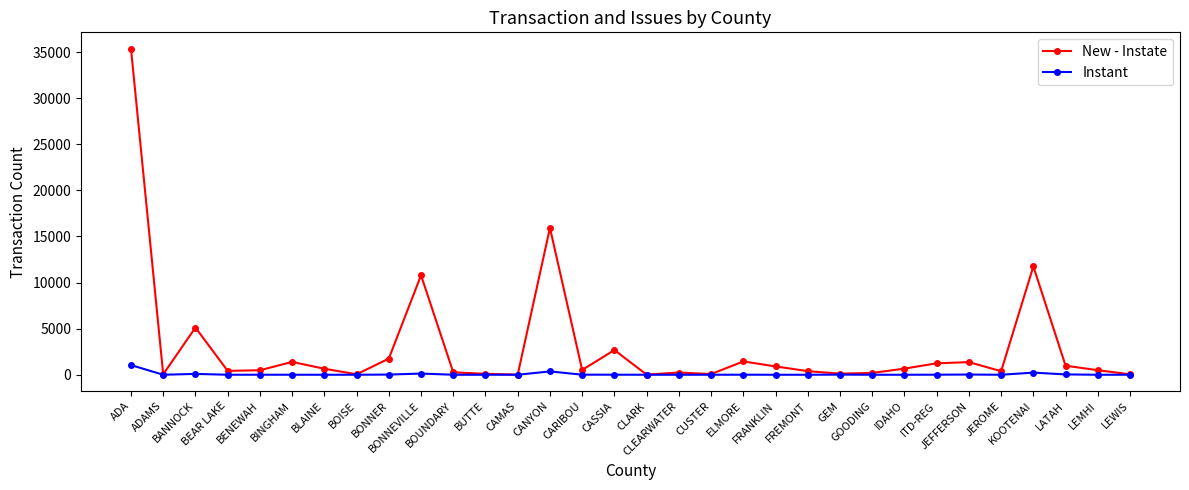

How many values in the New - Instate series are below 519?

16